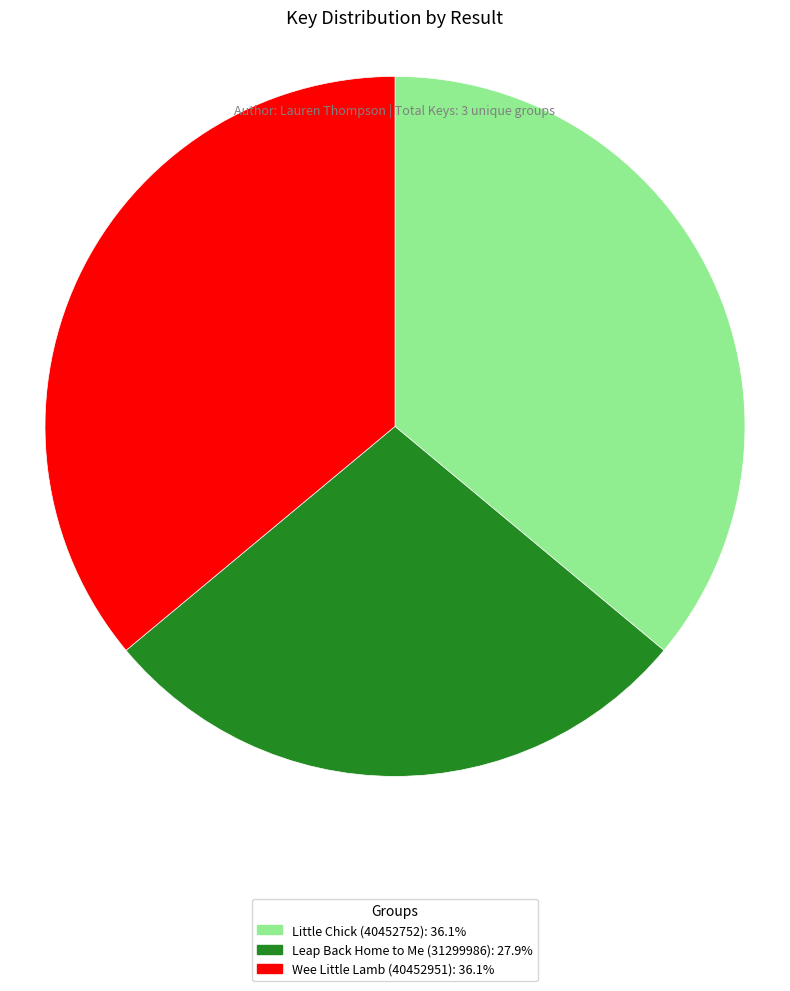

The Leap Back Home to Me (31299986) slice represents 14% of the pie. True or false?

False